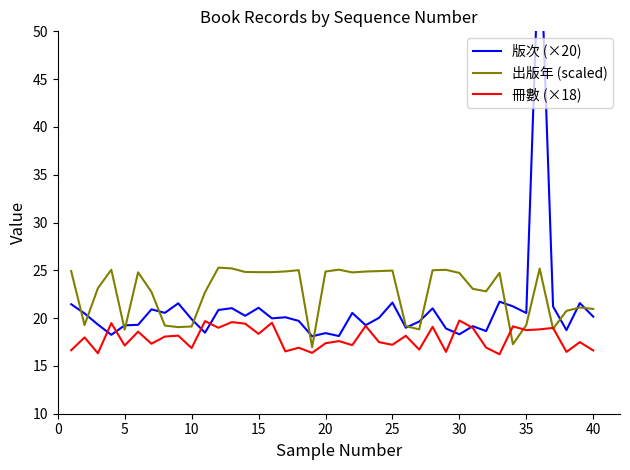

Rank the series by their average value, from highest to lowest.

出版年 (scaled), 版次 (×20), 冊數 (×18)